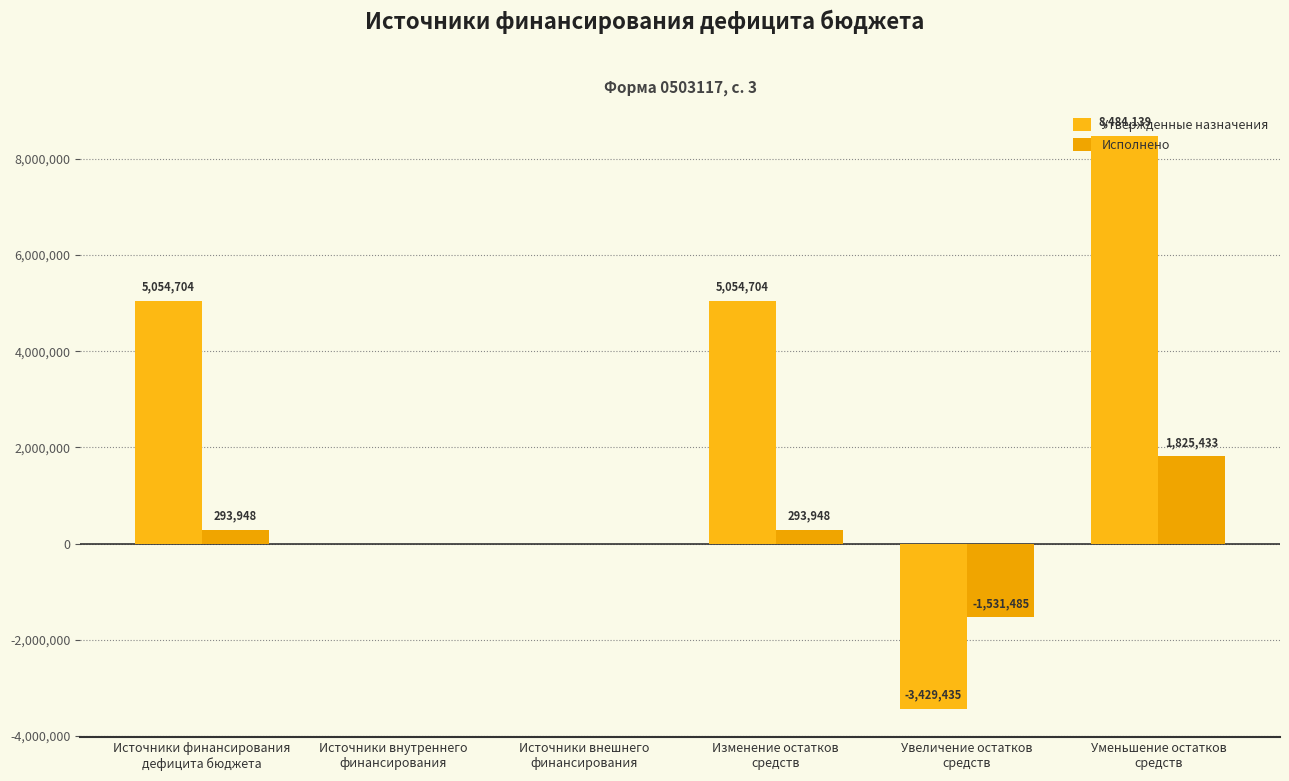

How many data points does each series have?

6